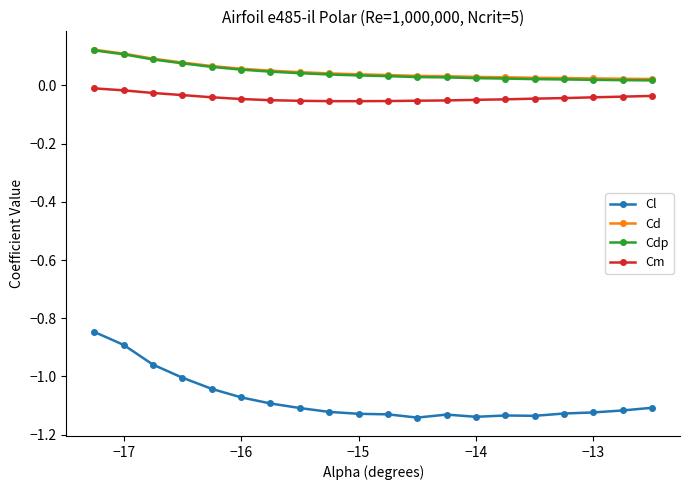

True or false: Cdp and Cl cross at least once.

False